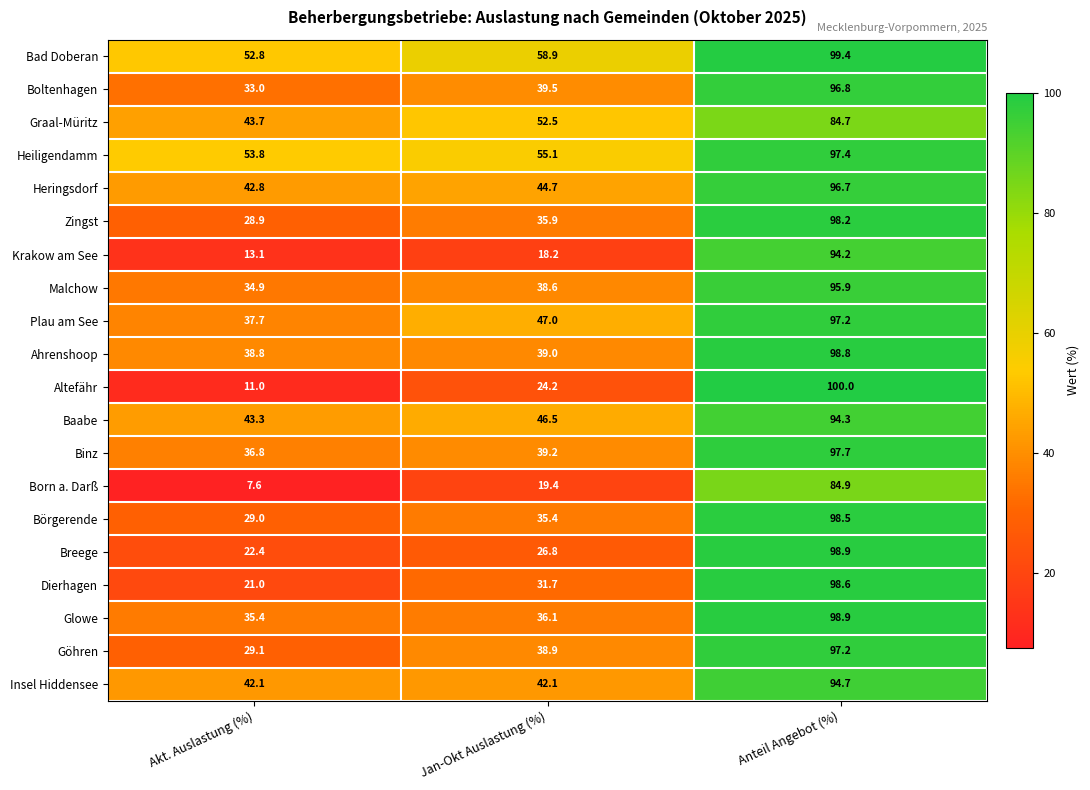

Where is Glowe nearest to the value 67?

Jan-Okt Auslastung (%)